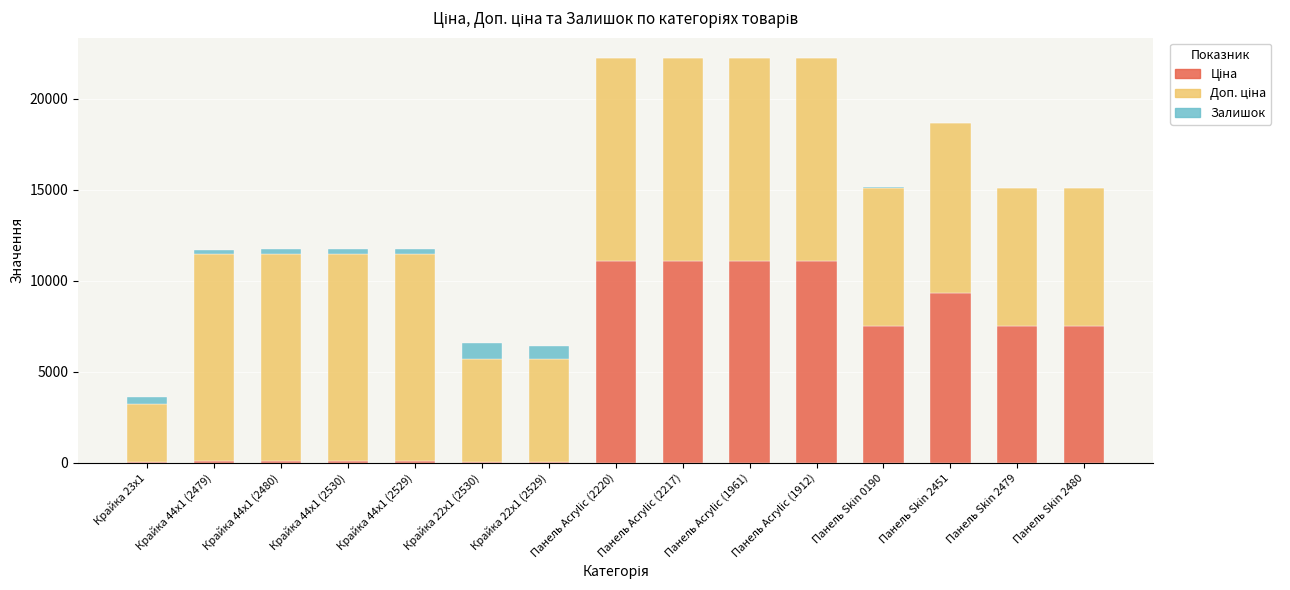

Rank the series by their maximum value, from highest to lowest.

Доп. ціна, Ціна, Залишок